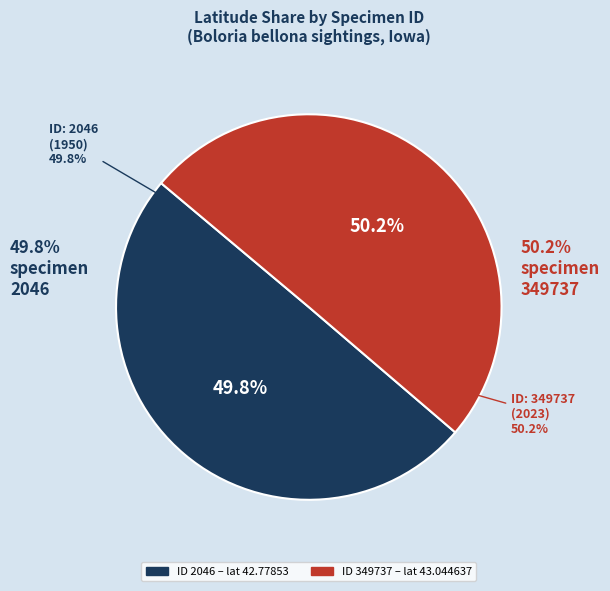

What is the change in value from 2046 to 349737?

+0.3